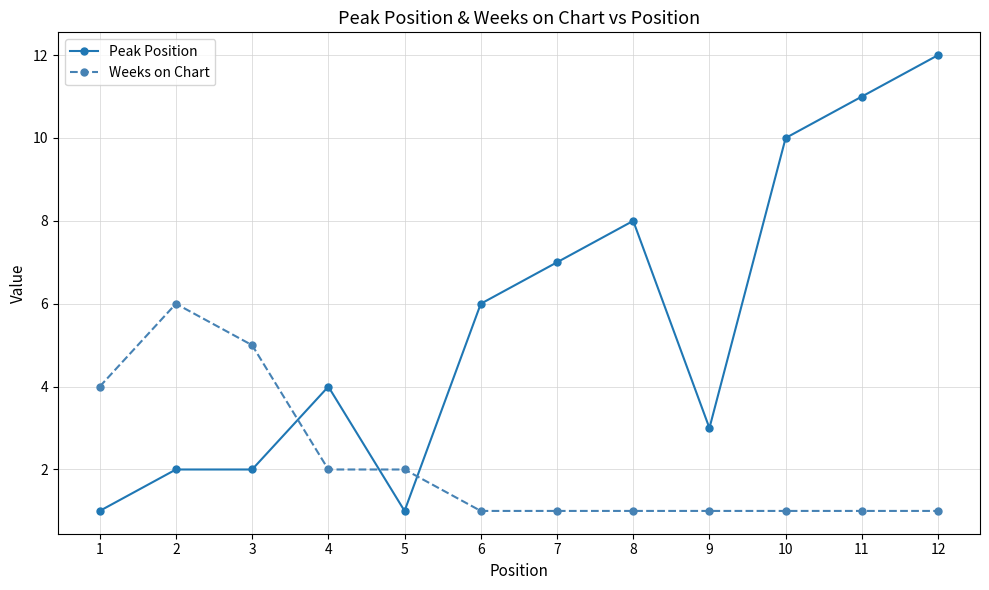

The Weeks on Chart series shows 2 at 6. True or false?

False